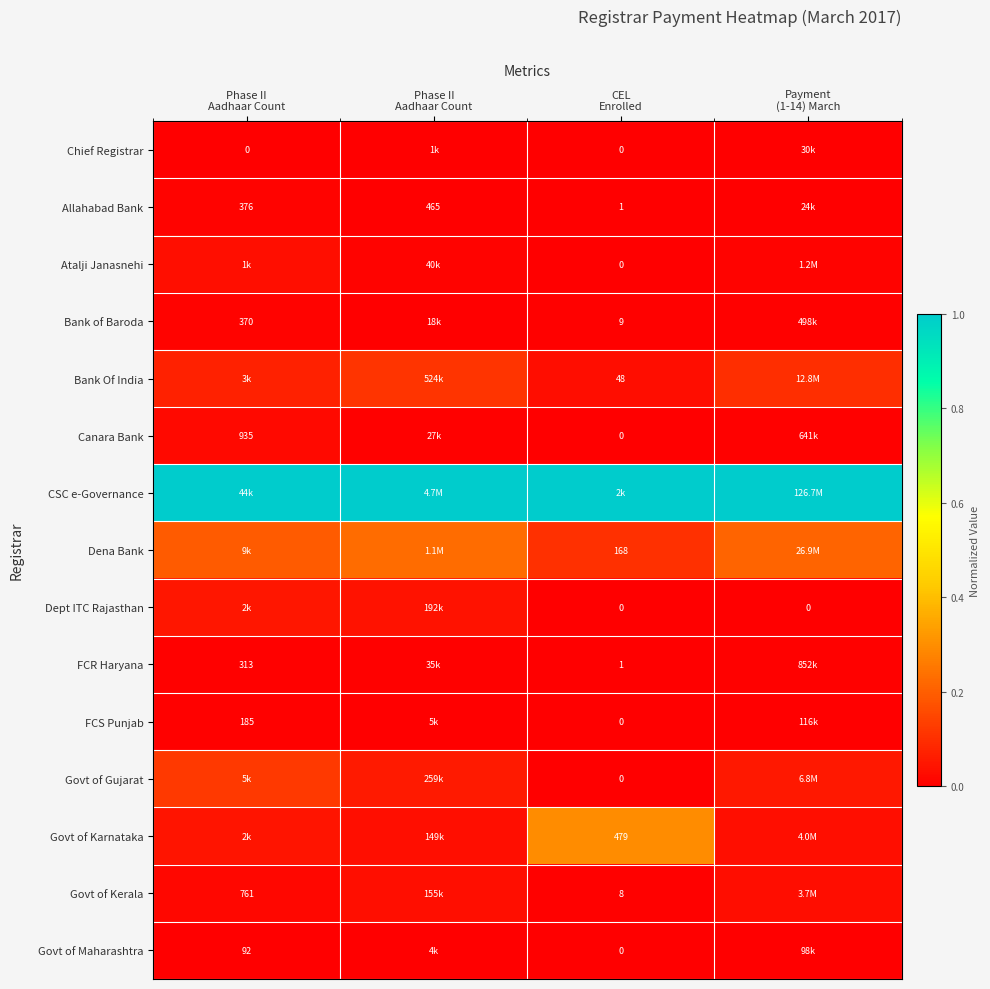

Between Phase II
Aadhaar Count and Phase II
Aadhaar Count, which is larger?

Phase II
Aadhaar Count